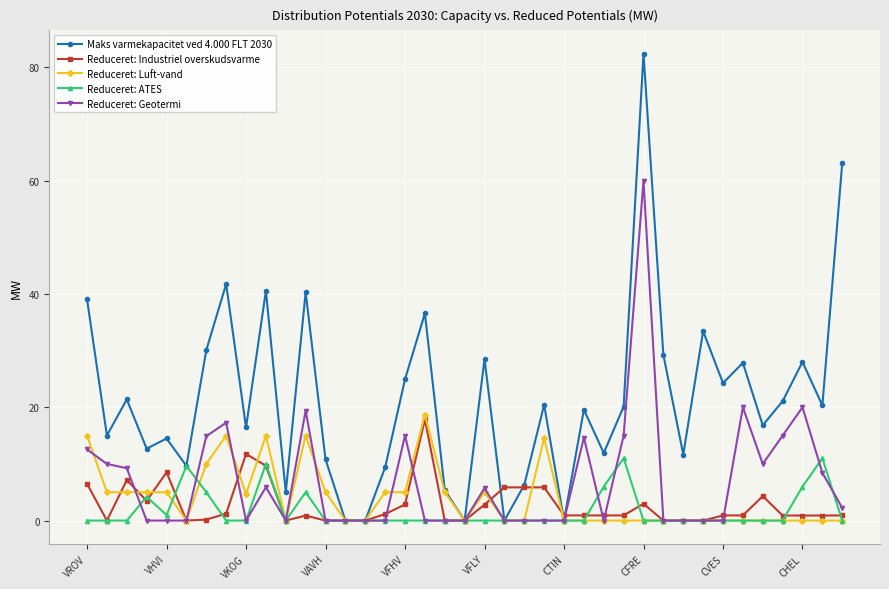

What is the maximum value for Reduceret: Luft-vand?

18.7